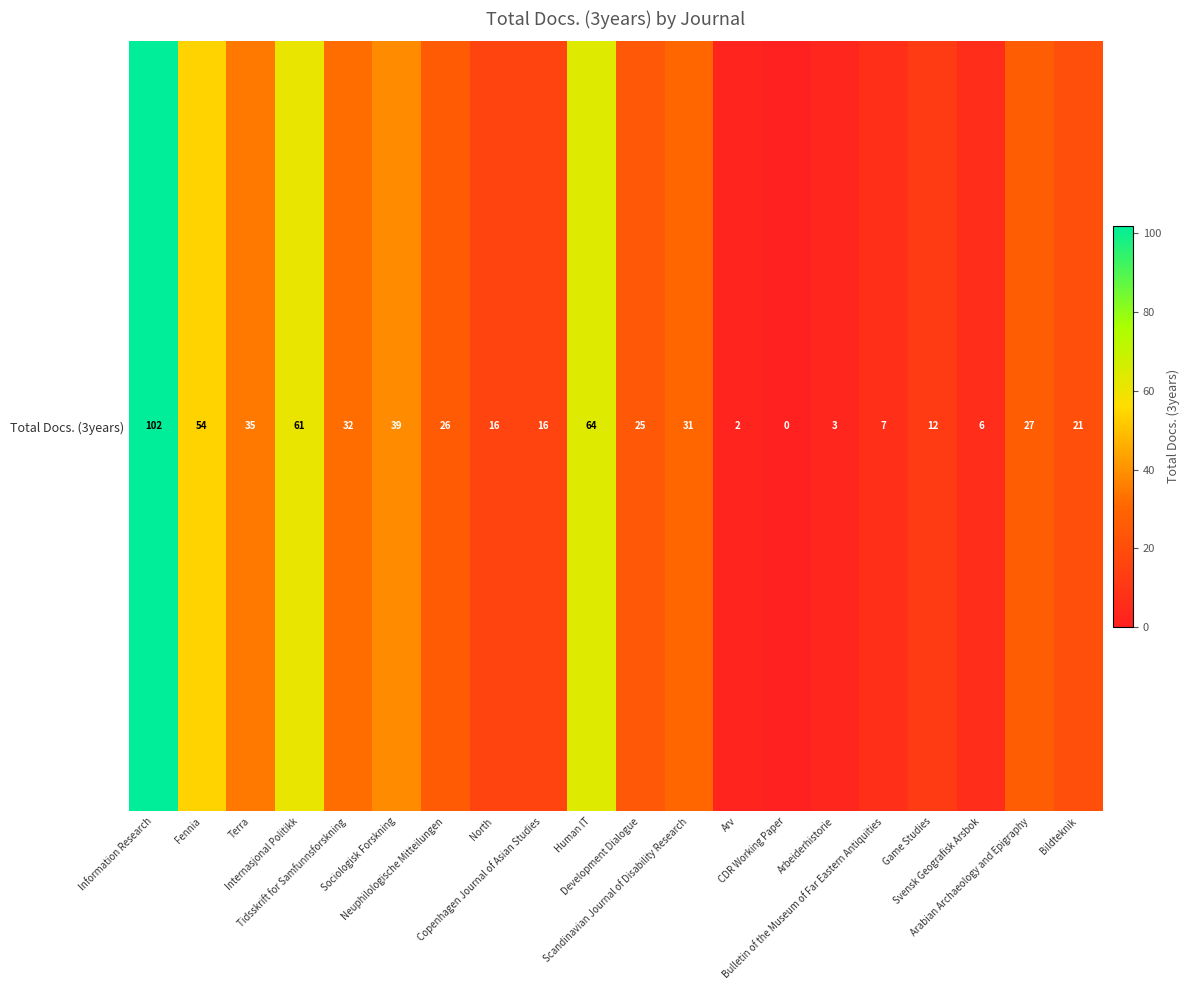

What is the change in value from Development Dialogue to Bulletin of the Museum of Far Eastern Antiquities?

-18